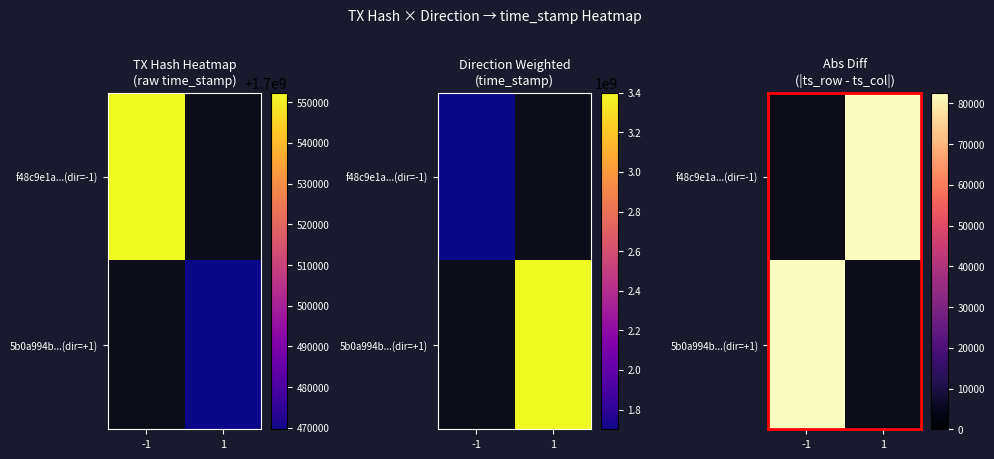

Rank the series by their maximum value, from highest to lowest.

f48c9e1a...(dir=-1), 5b0a994b...(dir=+1)